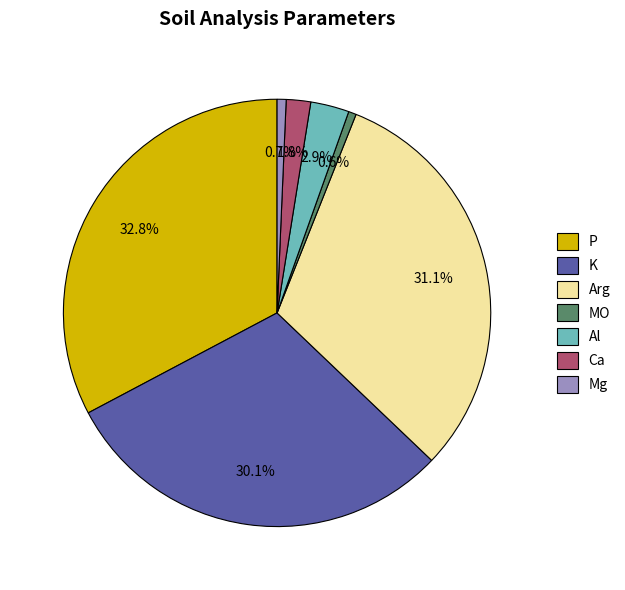

Does Arg account for over 50% of the chart?

No